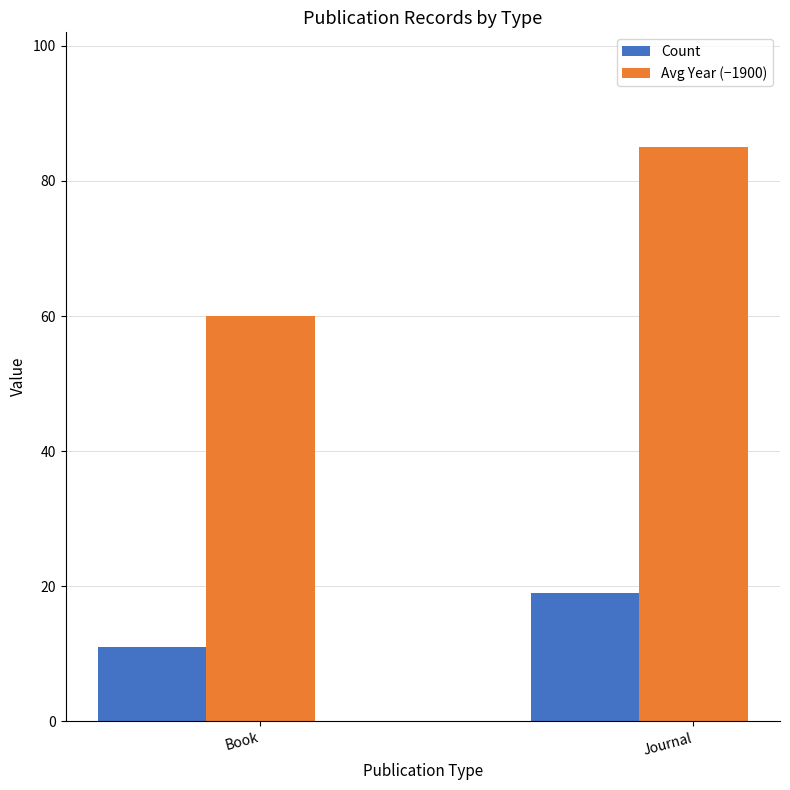

Which series has the widest spread of values?

Avg Year (−1900)